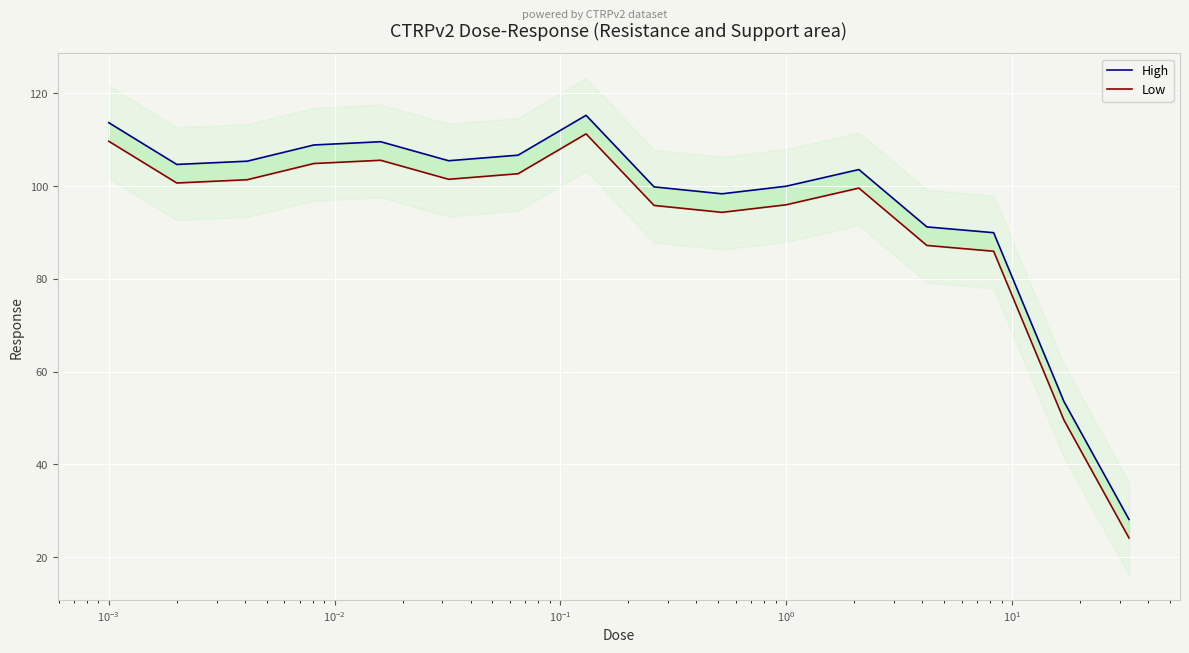

Which series has the largest range (max minus min)?

High